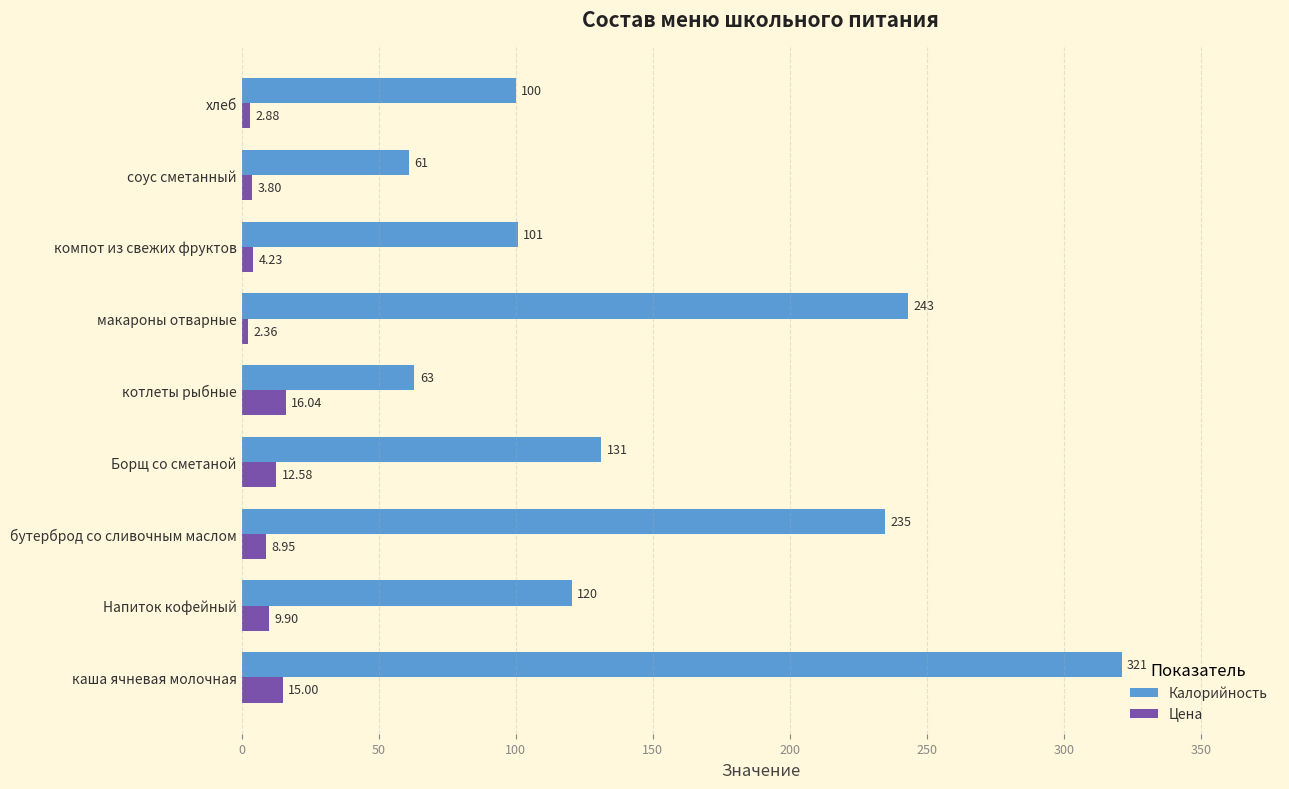

Between котлеты рыбные and хлеб, which series saw the biggest shift?

Калорийность